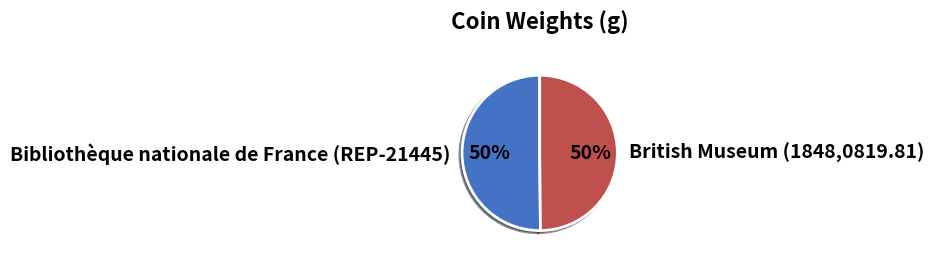

Is it true that Bibliothèque nationale de France (REP-21445) is 50% of the pie?

True